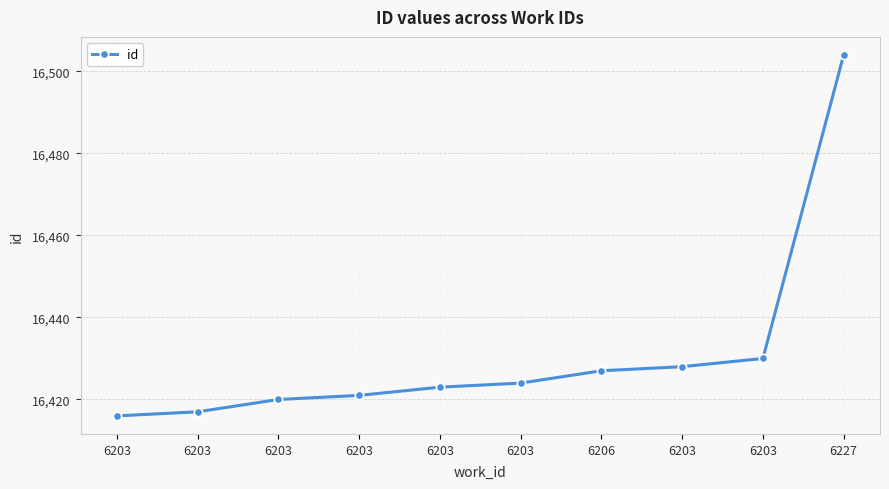

How many lines are shown in the chart?

1